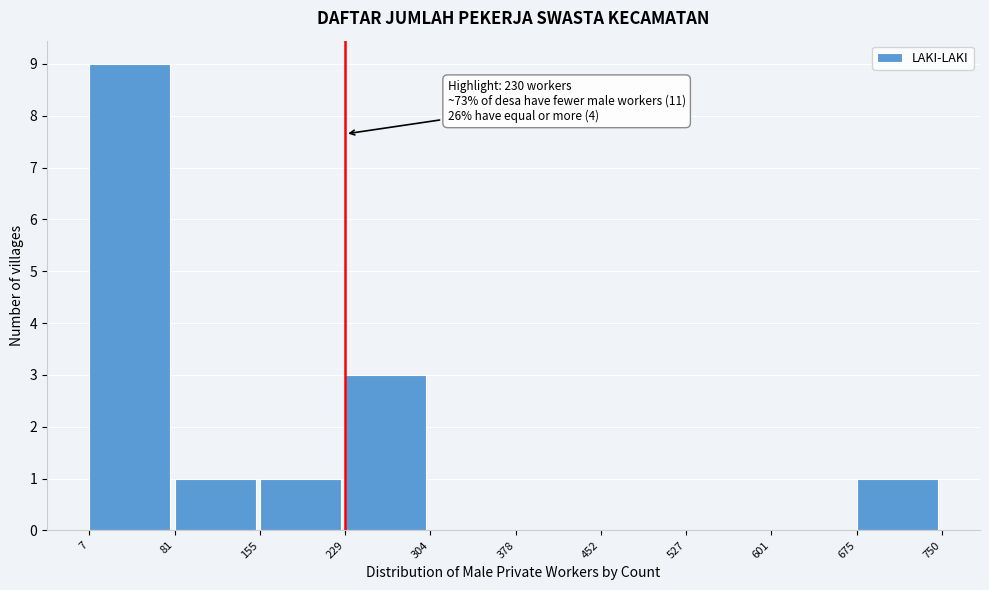

Over which range of the x-axis is the bar tallest?

7 to 81